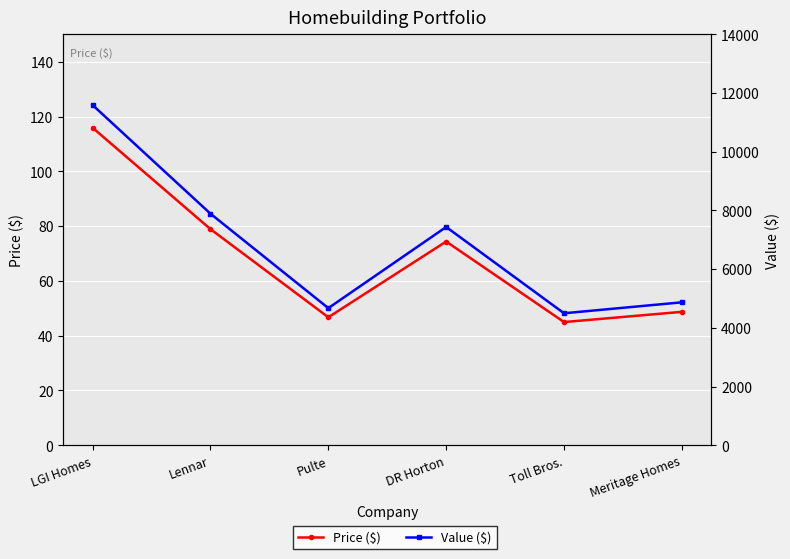

What is the value of the Value ($) point at the 1st from the left?

11589.0